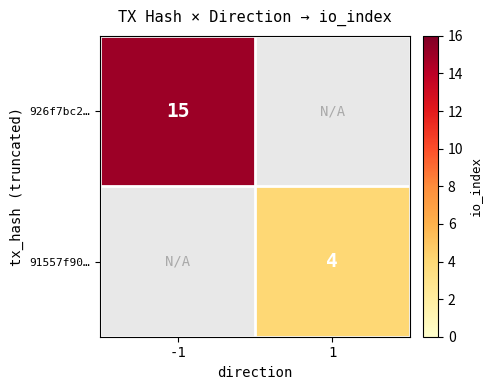

How many data points does each series have?

2